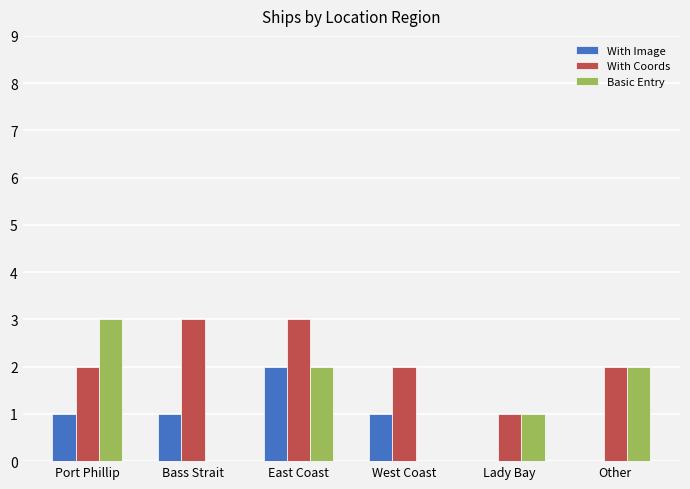

Is the value of With Image at West Coast greater than the value of Basic Entry at Other?

No